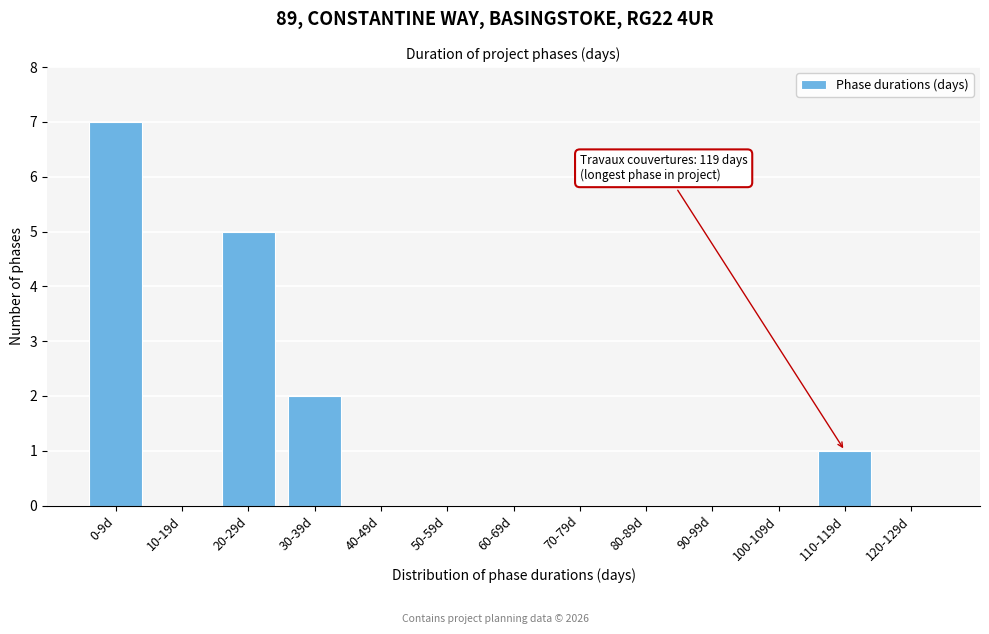

Reading right to left, extract all data points from this chart.

120-129d=0	110-119d=1	100-109d=0	90-99d=0	80-89d=0	70-79d=0	60-69d=0	50-59d=0	40-49d=0	30-39d=2	20-29d=5	10-19d=0	0-9d=7